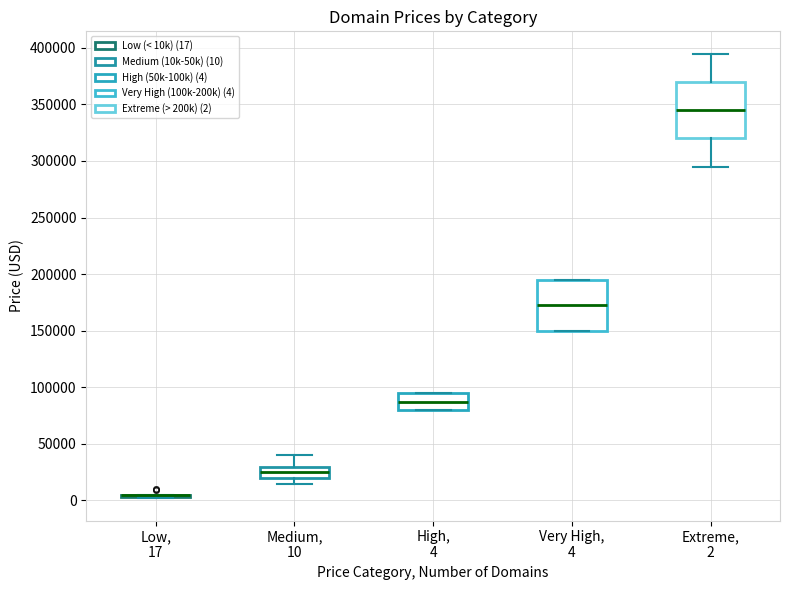

Which box is the tallest, from its lower edge to its upper edge?

Extreme, 2